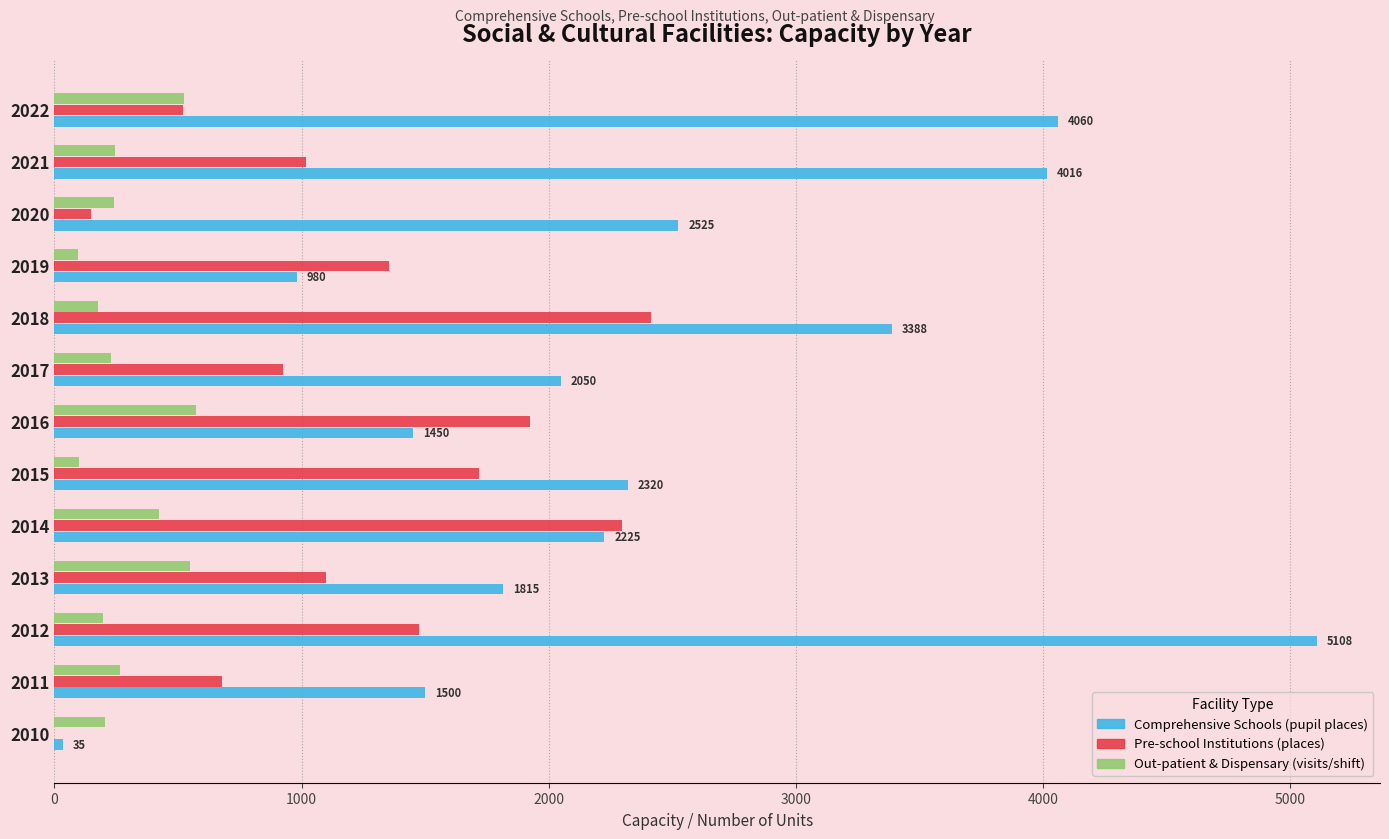

Is it true that Comprehensive Schools (pupil places) equals 2901 at 2013?

False